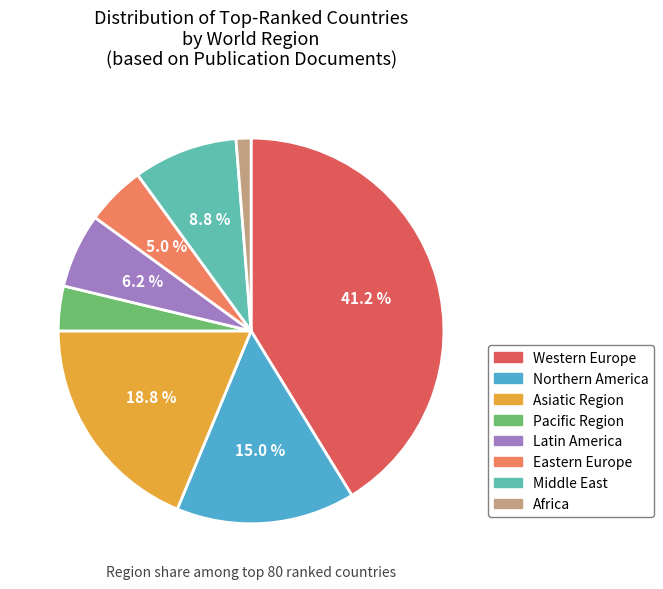

Approximately how many times larger is the value at Asiatic Region compared to Latin America?

3.0